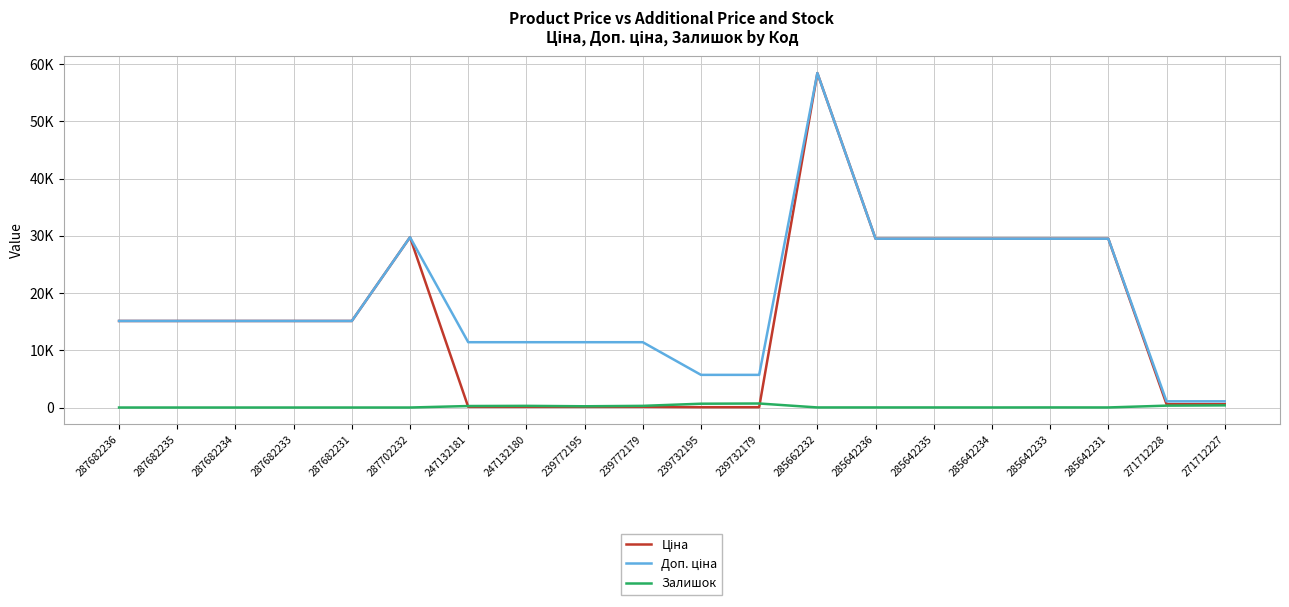

Is this an area chart (filled region under the line)?

No